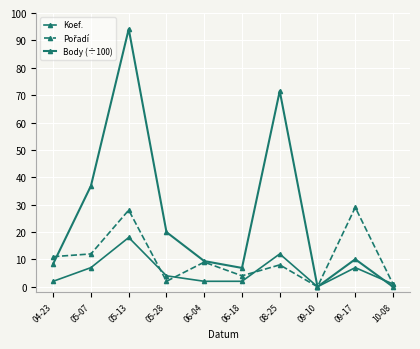

What is the label of the 9th point from the right?

05-07